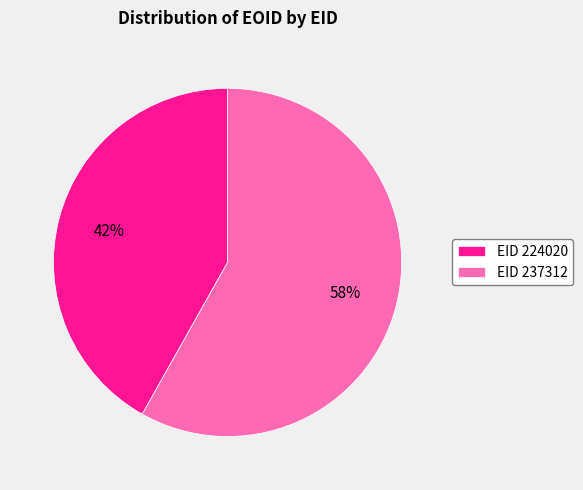

Do EID 224020 and EID 237312 together represent more than half of the pie?

Yes